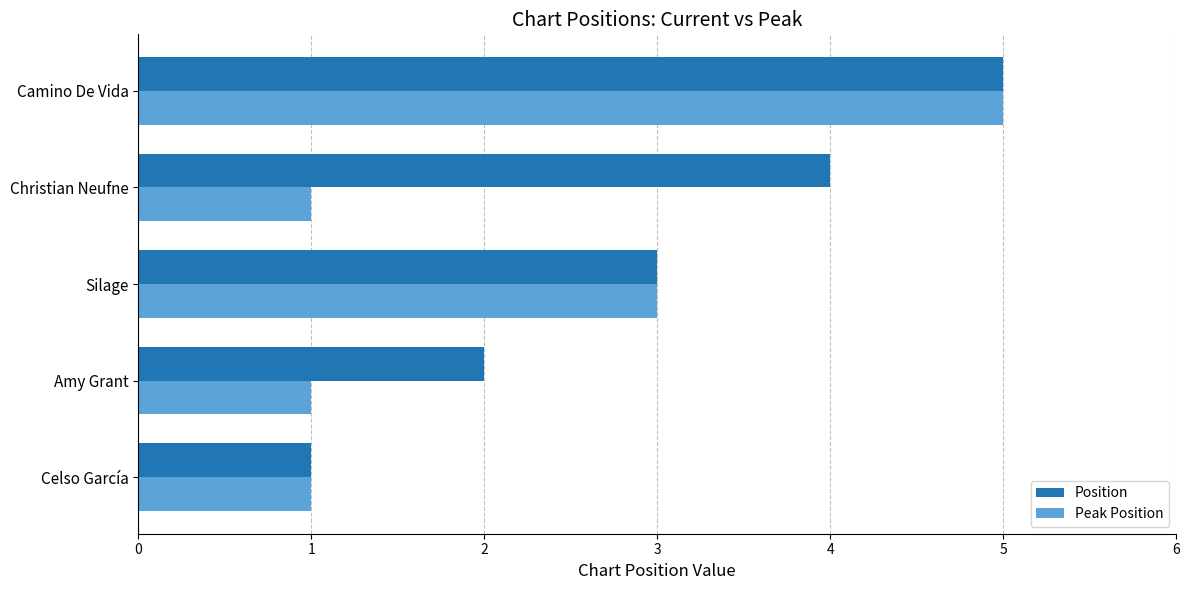

What is the smallest value displayed?

1